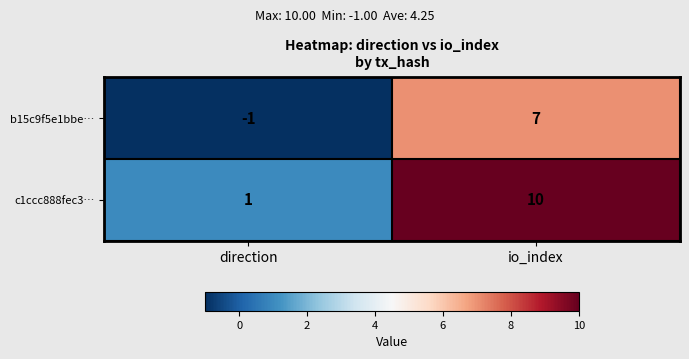

Reading left to right, what are all the values shown in this chart?

b15c9f5e1bbe…: direction=-1	io_index=7
c1ccc888fec3…: direction=1	io_index=10